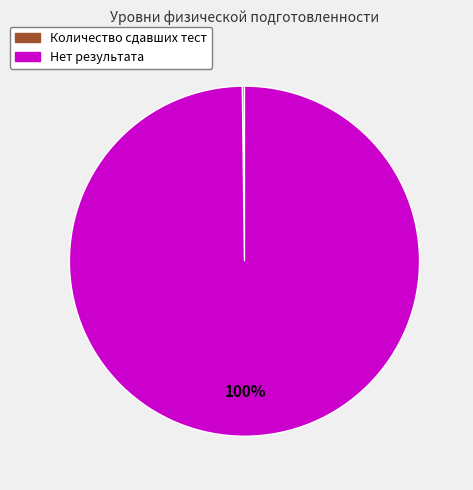

To the nearest percent, what is the difference between the largest and smallest slice percentages?

100%